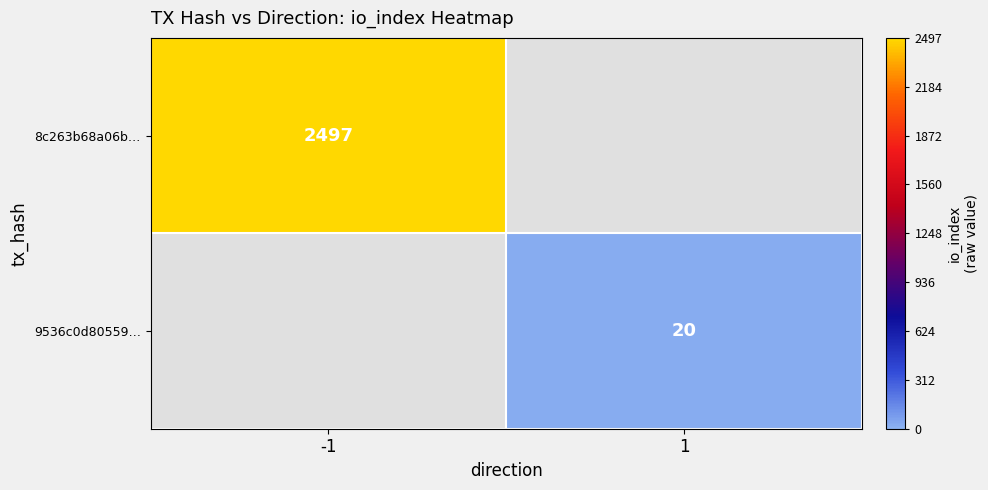

The 9536c0d80559… series shows 20 at 1. True or false?

True